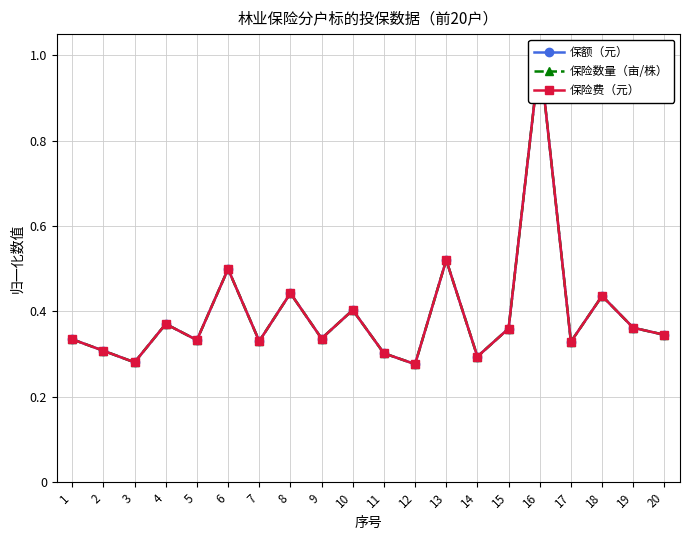

At which category does 保险数量（亩/株） reach its first local peak?

4